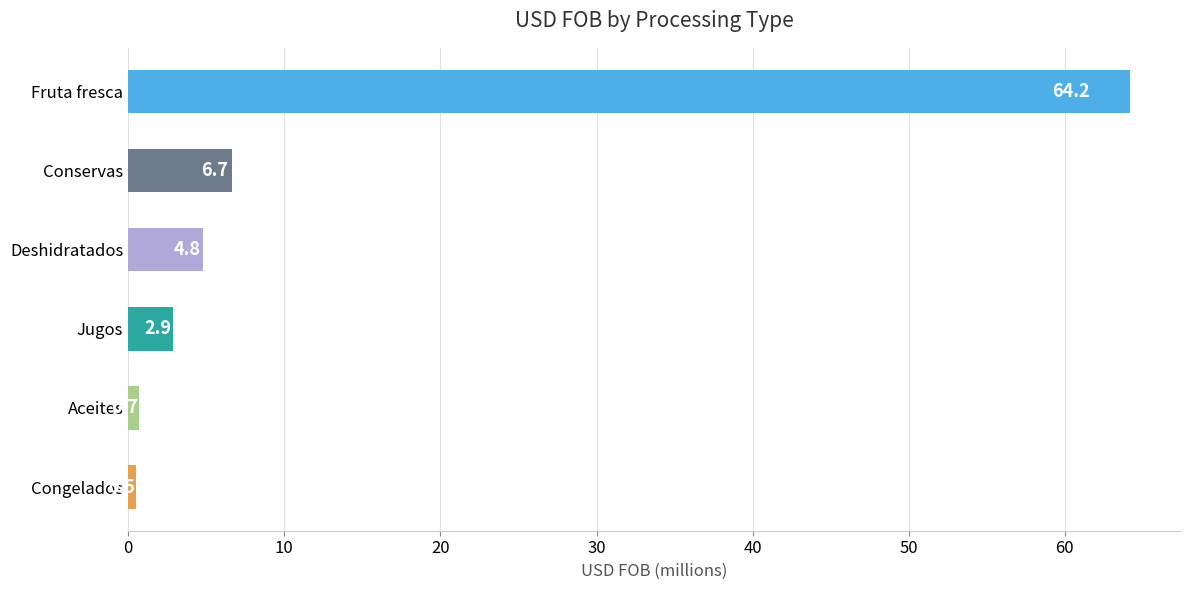

What is the maximum value shown in the chart?

64.2